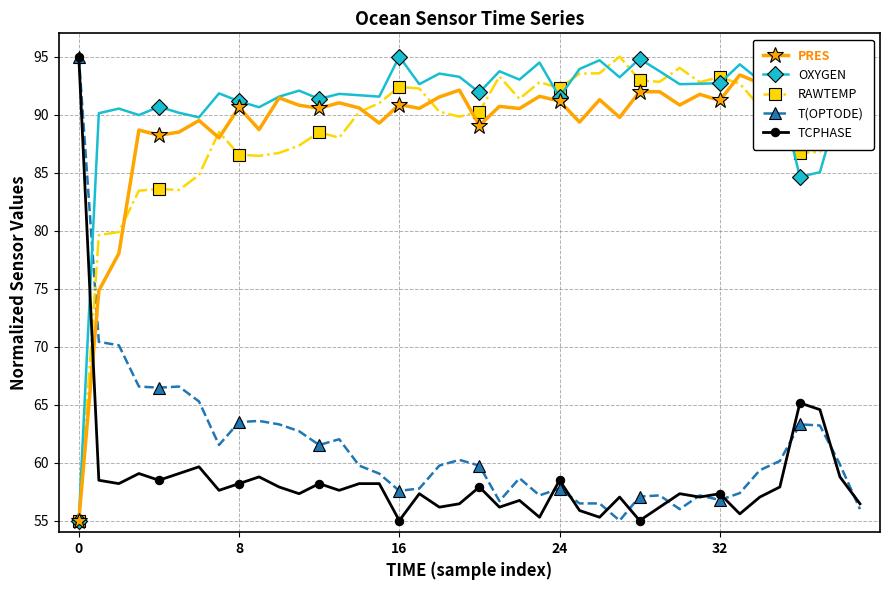

What is the difference between the maximum and minimum values in the RAWTEMP series?

40.0